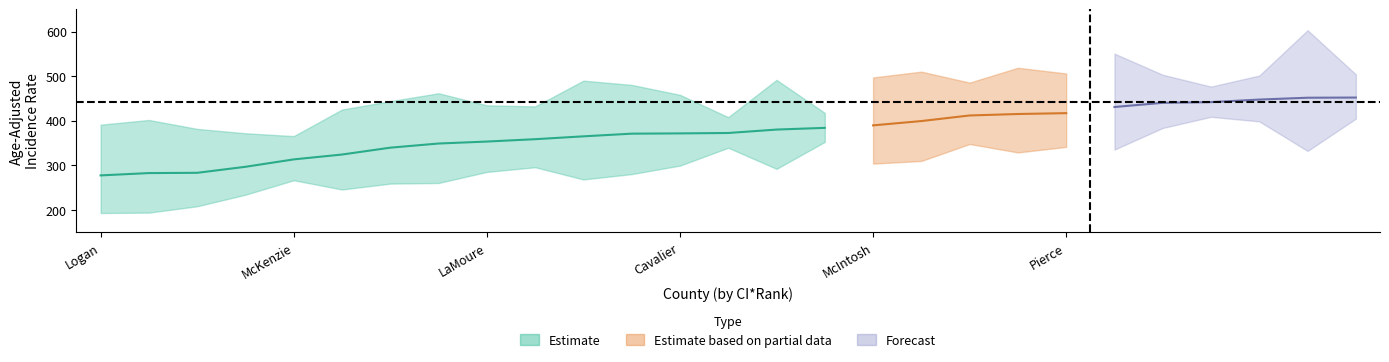

True or false: Upper CI has a value of 726.6 at Stutsman County.

False